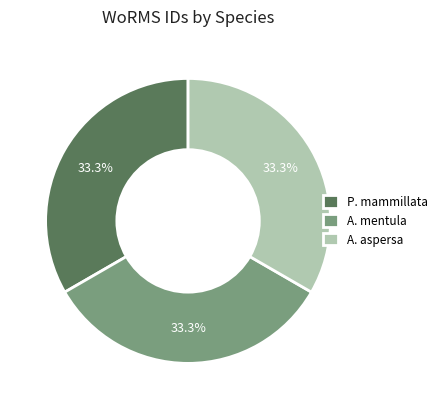

How many slices are in this pie chart?

3